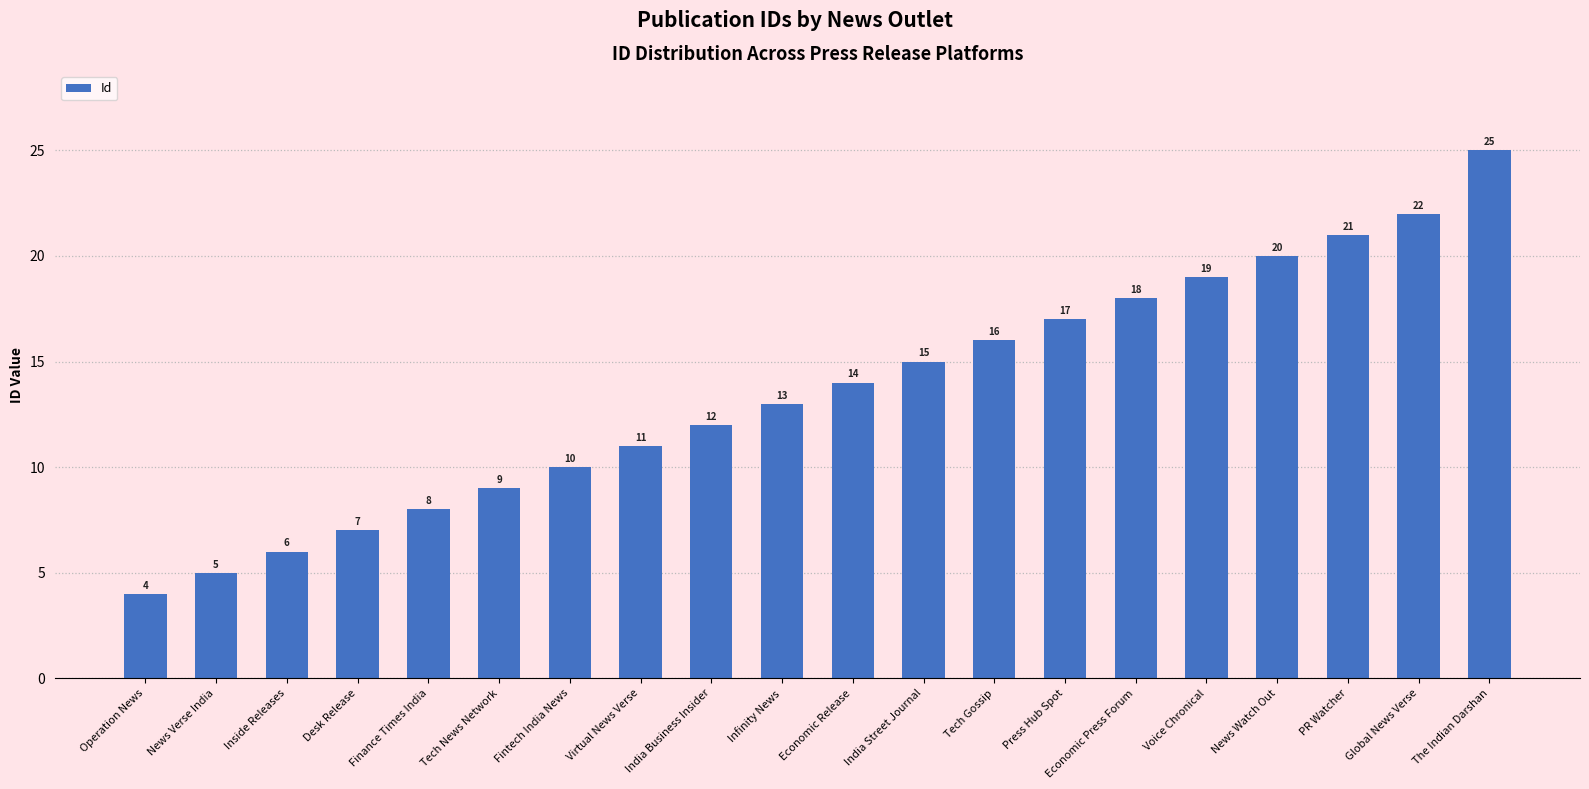

What is the value of the 1st bar from the left?

4